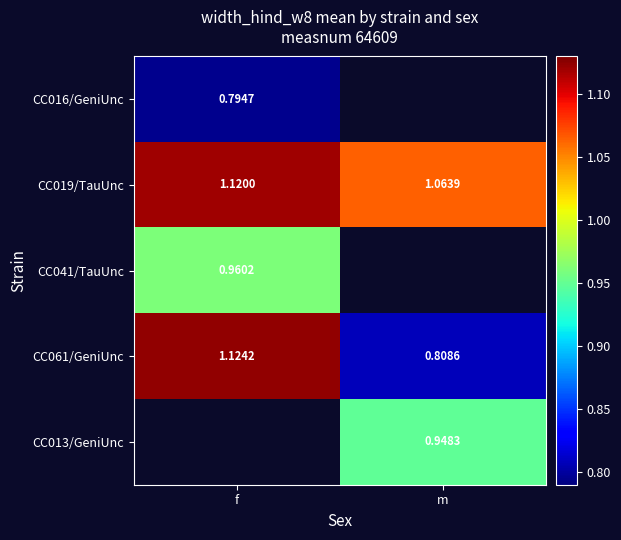

List the labels in order of CC061/GeniUnc value, smallest first.

m, f